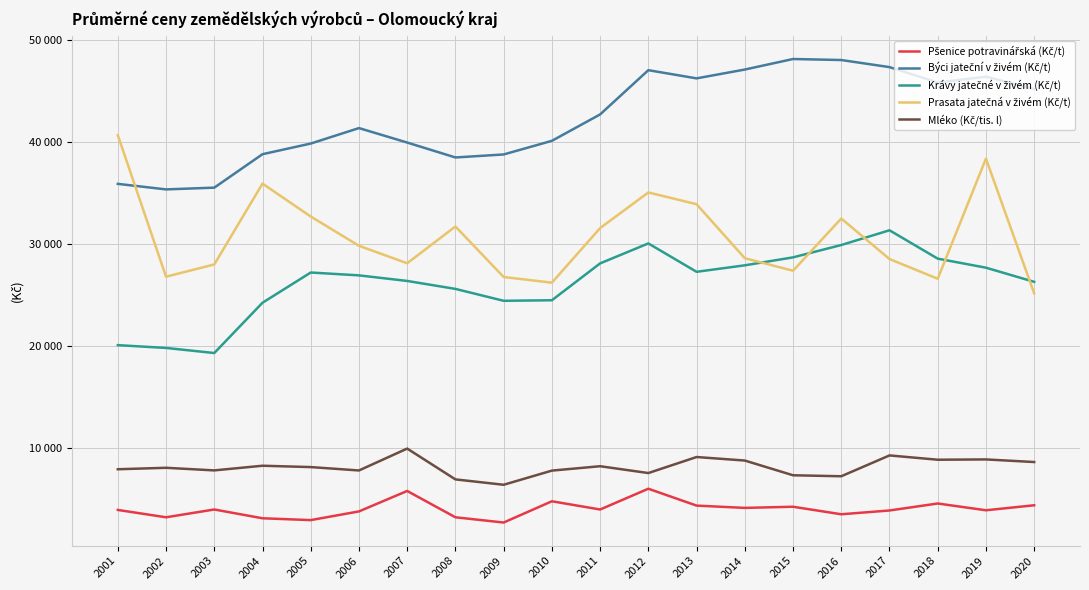

The Krávy jatečné v živém (Kč/t) series shows 31301 at 2017. True or false?

True